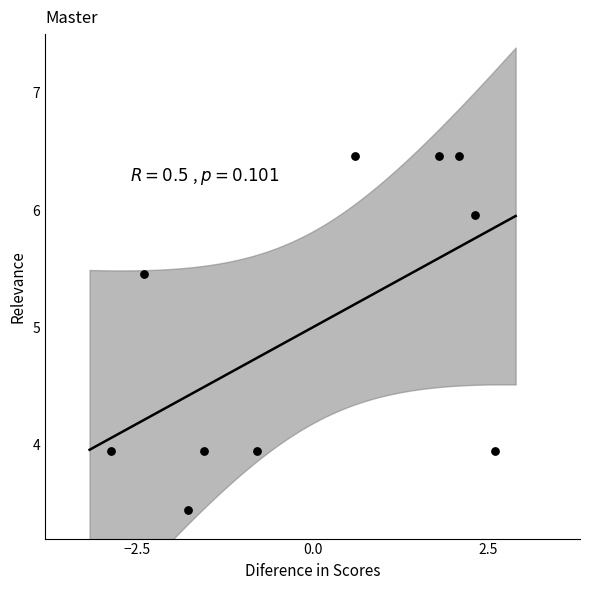

What is the range of Y values (max minus min)?

3.0